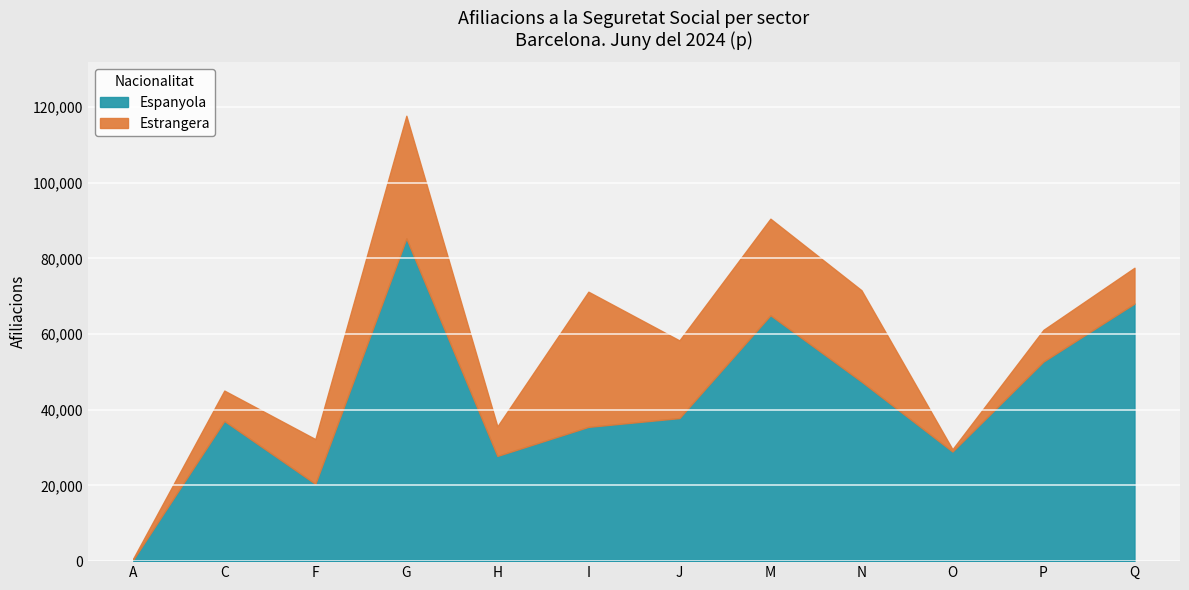

True or false: Espanyola has a value of 37045 at C.

True